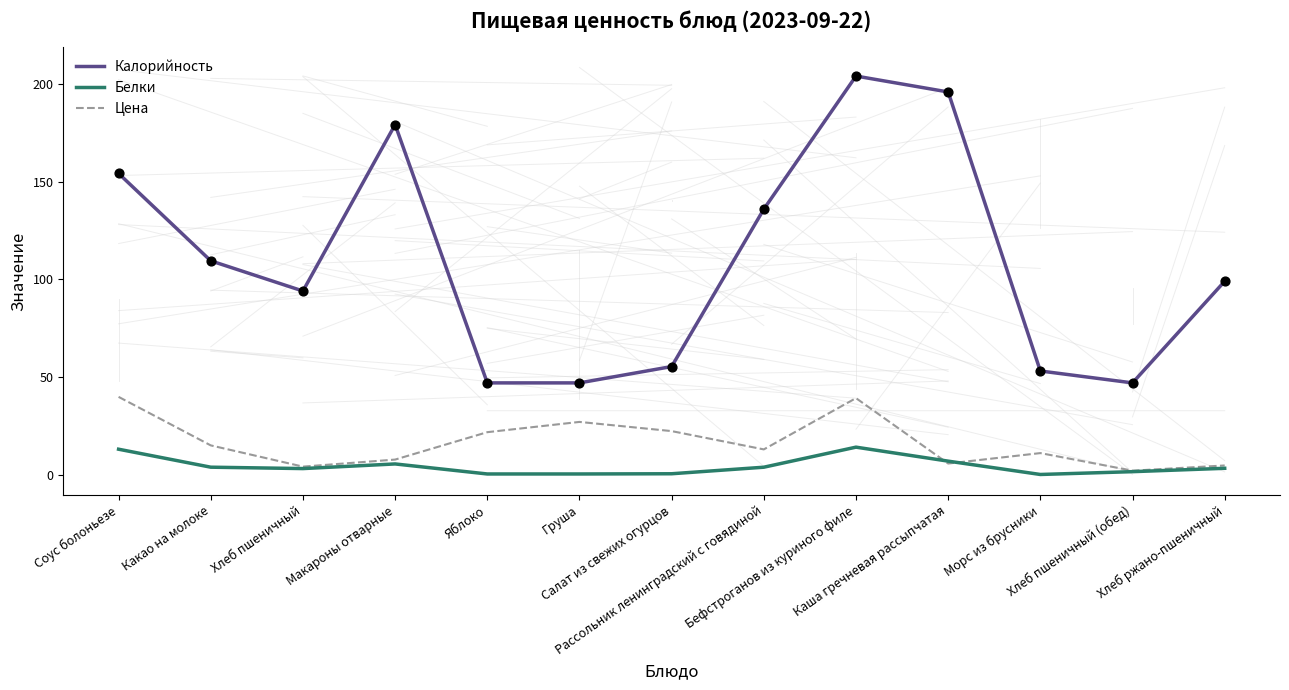

At which category is the sum across all series the highest?

Бефстроганов из куриного филе